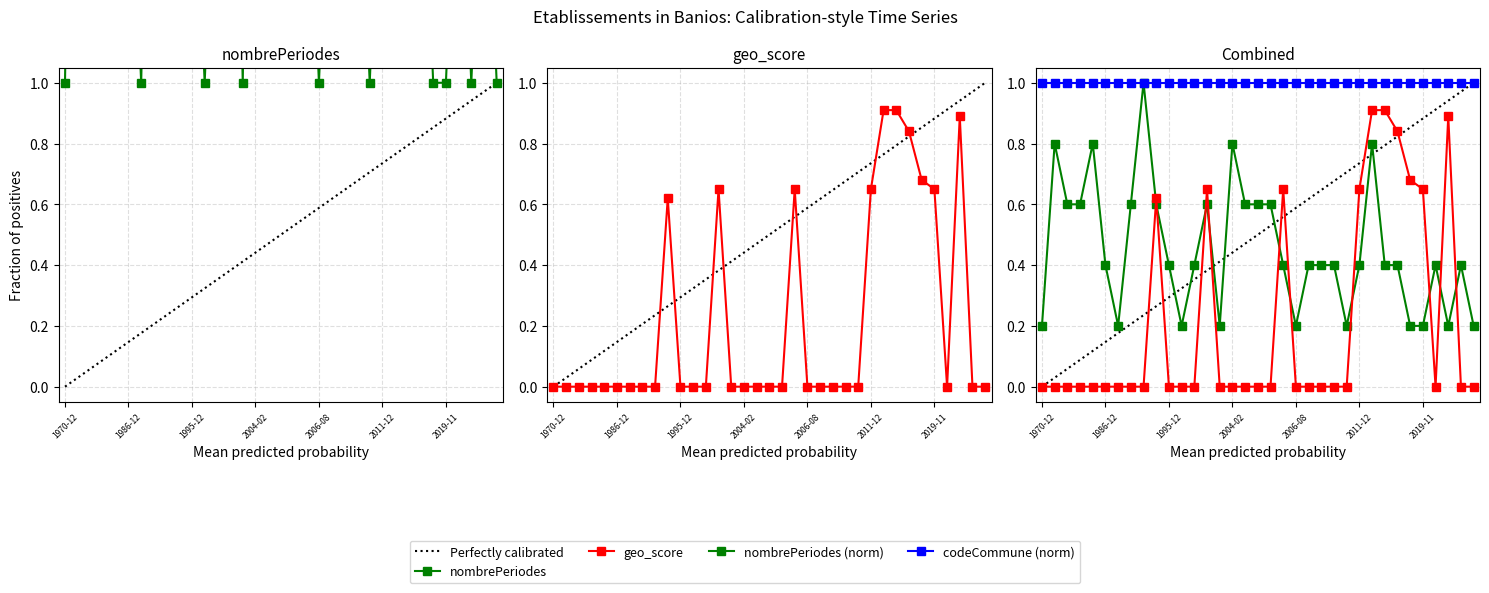

How many interior local valleys does the geo_score series have?

1